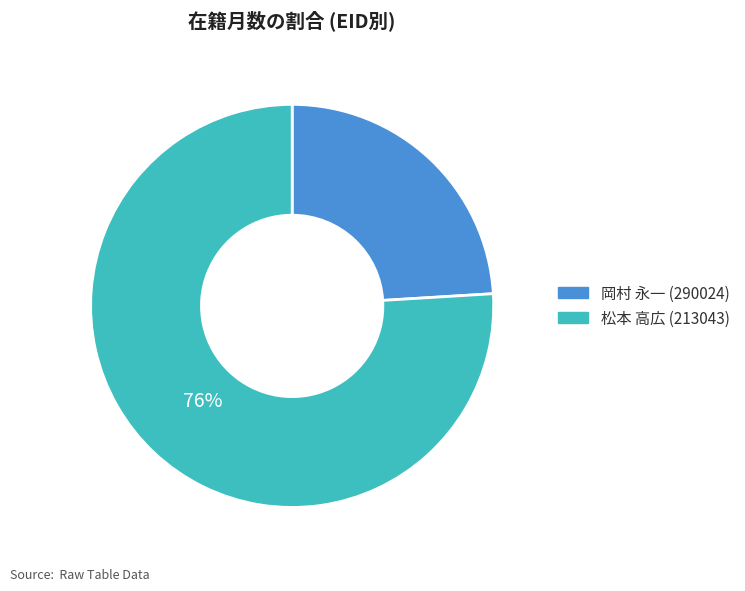

Which slice is the largest?

松本 高広 (213043)